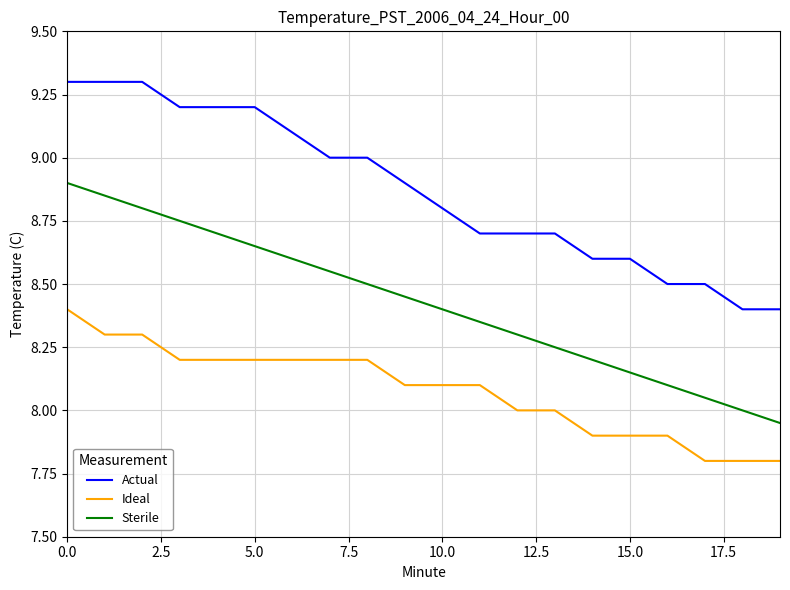

Rank the series by their average value, from lowest to highest.

Ideal, Sterile, Actual